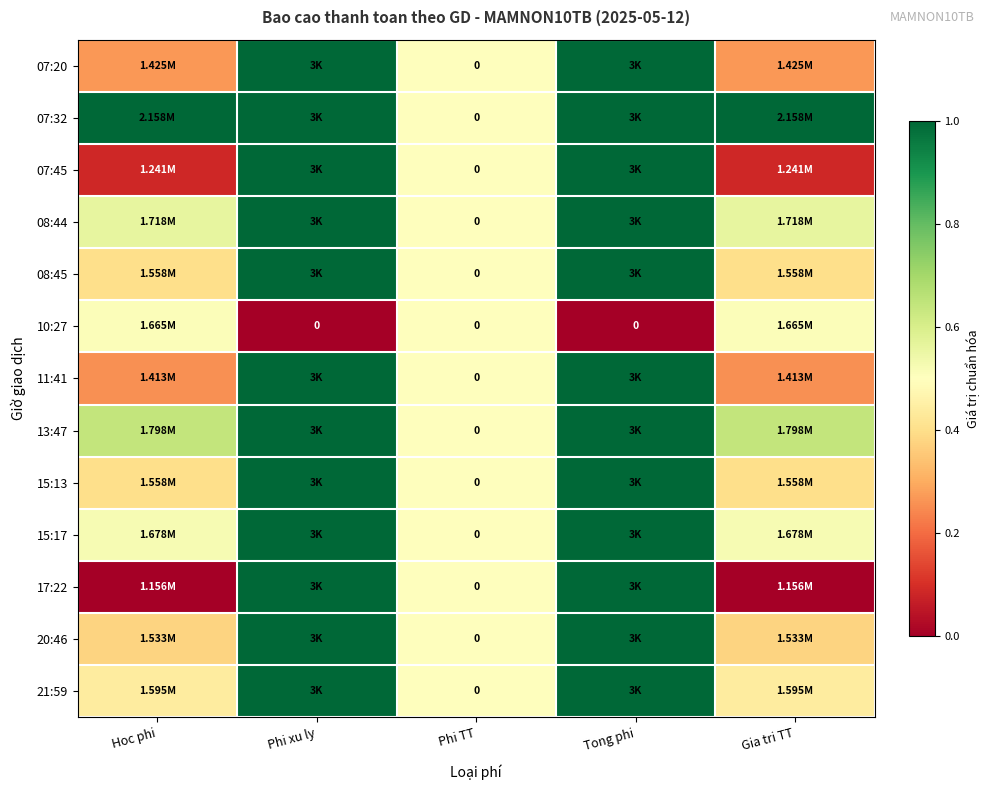

Is it true that 07:32 equals 0.3 at Gia tri TT?

False